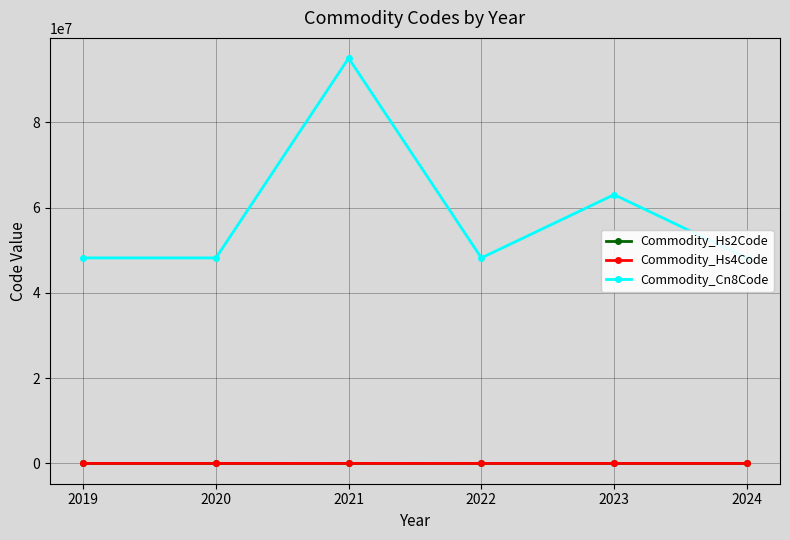

How many categories are shown in the chart?

6